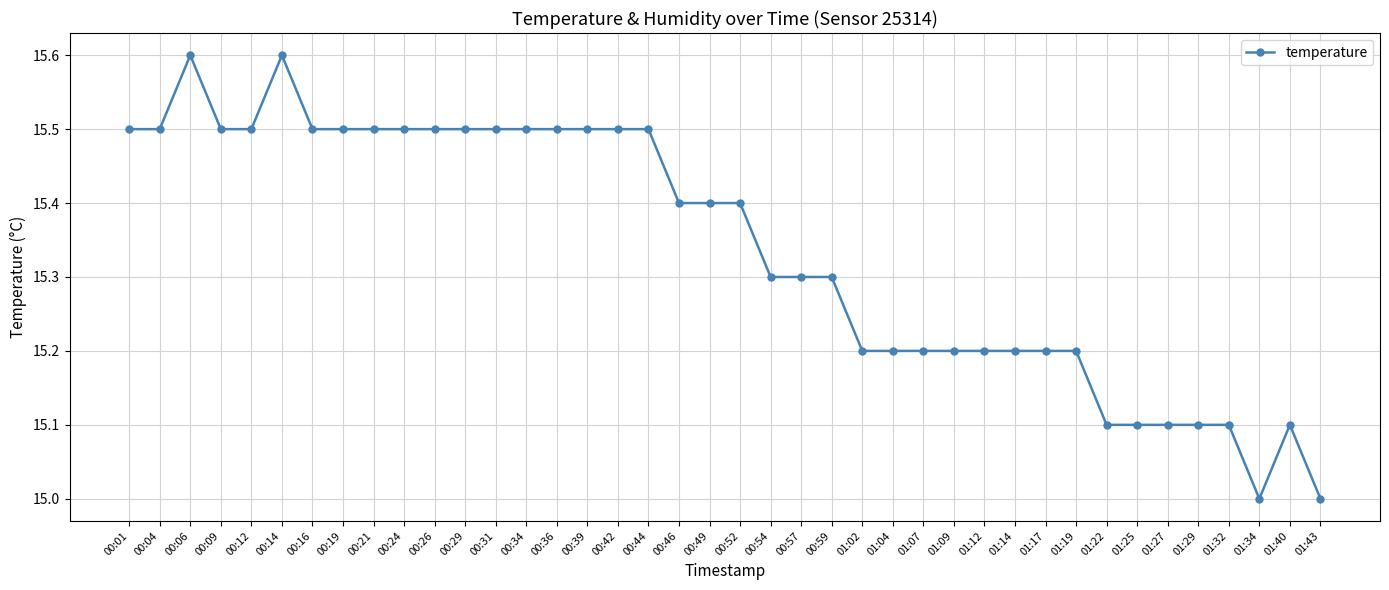

Reading left to right, what are all the values shown in this chart?

00:01=15.5	00:04=15.5	00:06=15.6	00:09=15.5	00:12=15.5	00:14=15.6	00:16=15.5	00:19=15.5	00:21=15.5	00:24=15.5	00:26=15.5	00:29=15.5	00:31=15.5	00:34=15.5	00:36=15.5	00:39=15.5	00:42=15.5	00:44=15.5	00:46=15.4	00:49=15.4	00:52=15.4	00:54=15.3	00:57=15.3	00:59=15.3	01:02=15.2	01:04=15.2	01:07=15.2	01:09=15.2	01:12=15.2	01:14=15.2	01:17=15.2	01:19=15.2	01:22=15.1	01:25=15.1	01:27=15.1	01:29=15.1	01:32=15.1	01:34=15.0	01:40=15.1	01:43=15.0